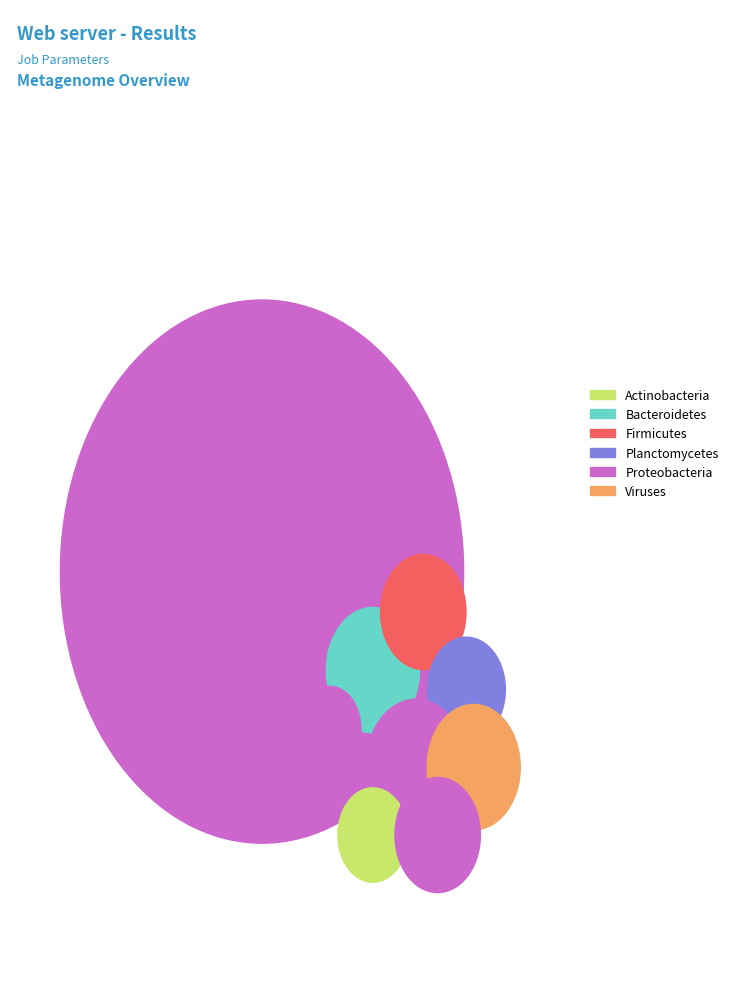

What percentage is the 7 slice, to the nearest percent?

14%